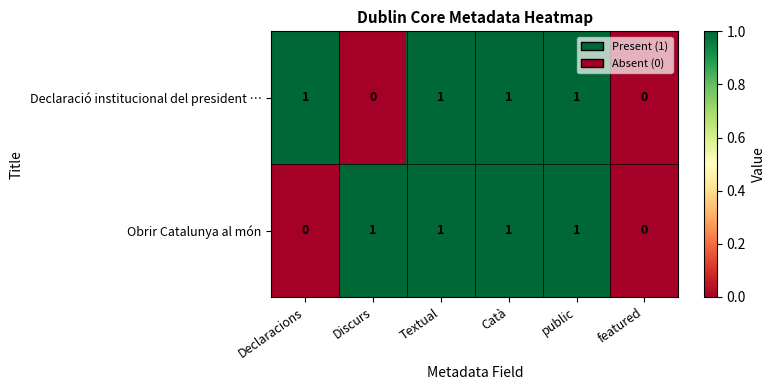

Reading left to right, list all the values displayed in this chart.

Declaració institucional del president …: 1	0	1	1	1	0
Obrir Catalunya al món: 0	1	1	1	1	0